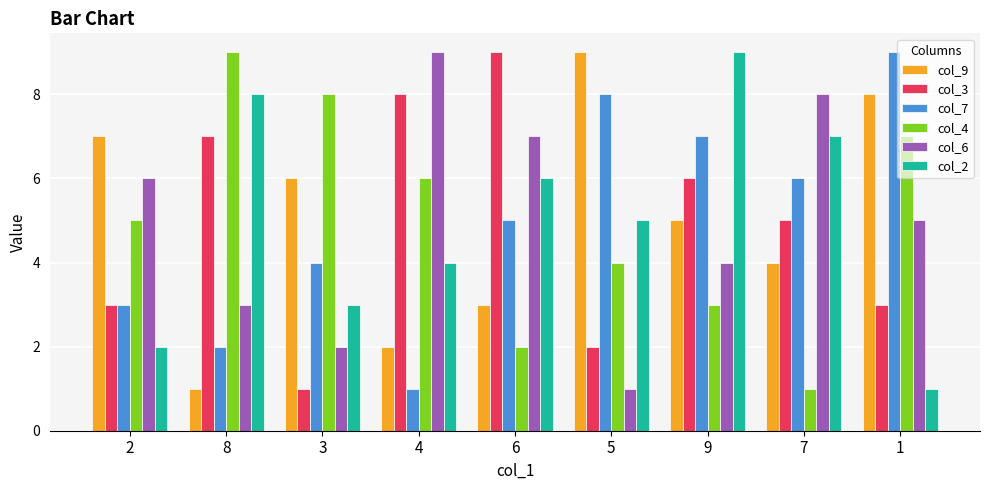

At which label does col_6 reach its minimum?

5